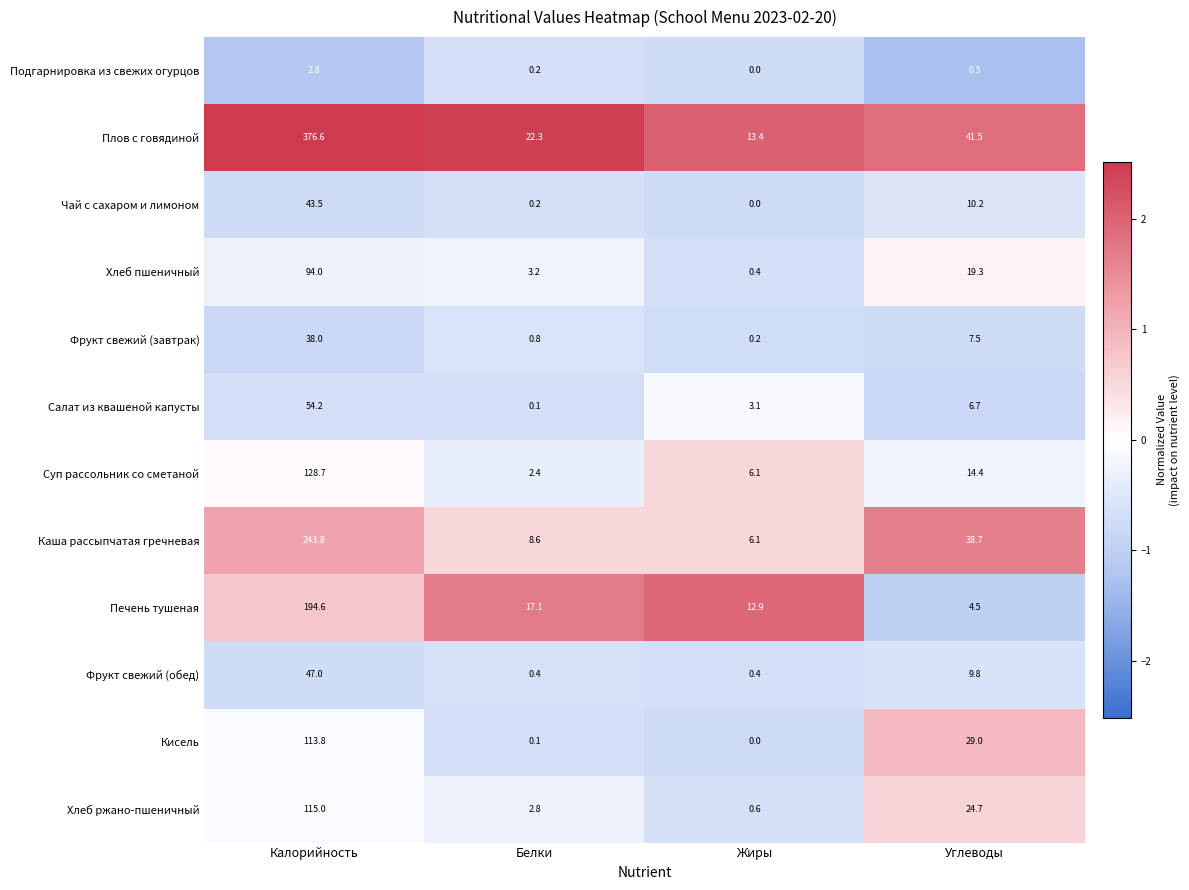

At which label does Подгарнировка из свежих огурцов reach its peak?

Калорийность